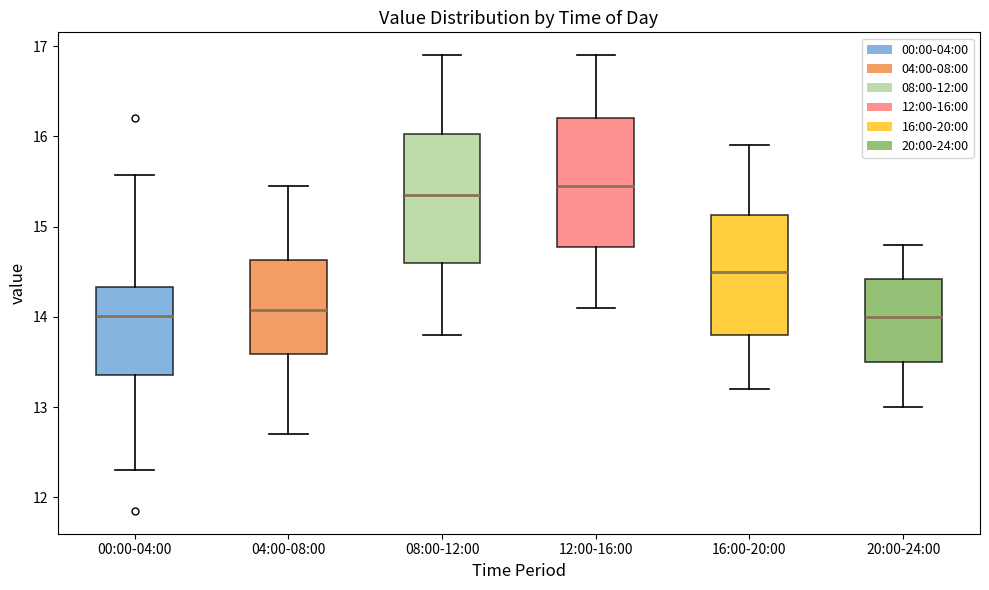

Reading left to right, transcribe this box plot: for each box, give where its median line is, the range the box spans, and where its two whiskers end, as read against the y-axis. The values are not printed on the chart, so give them approximately, as read against the axis.

00:00-04:00: median 14.0, box 13.4 to 14.3, whiskers 12.3 to 15.6
04:00-08:00: median 14.1, box 13.6 to 14.6, whiskers 12.7 to 15.5
08:00-12:00: median 15.4, box 14.6 to 16.0, whiskers 13.8 to 16.9
12:00-16:00: median 15.5, box 14.8 to 16.2, whiskers 14.1 to 16.9
16:00-20:00: median 14.5, box 13.8 to 15.1, whiskers 13.2 to 15.9
20:00-24:00: median 14.0, box 13.5 to 14.4, whiskers 13.0 to 14.8